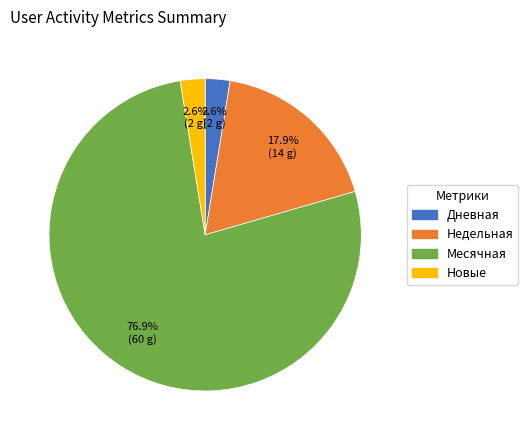

Is there any slice that represents more than half of the pie?

Yes